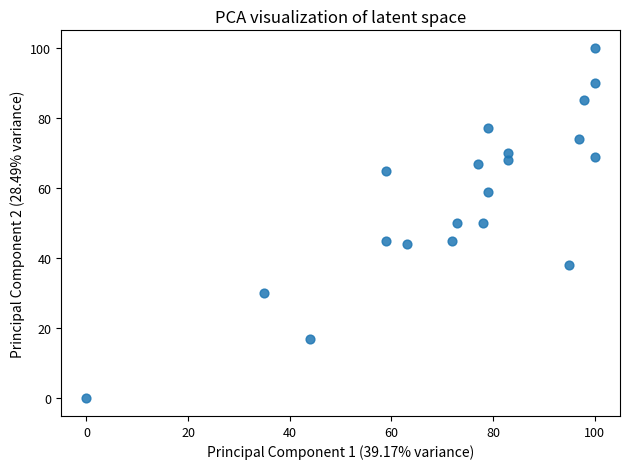

What is the range of X values (max minus min)?

100